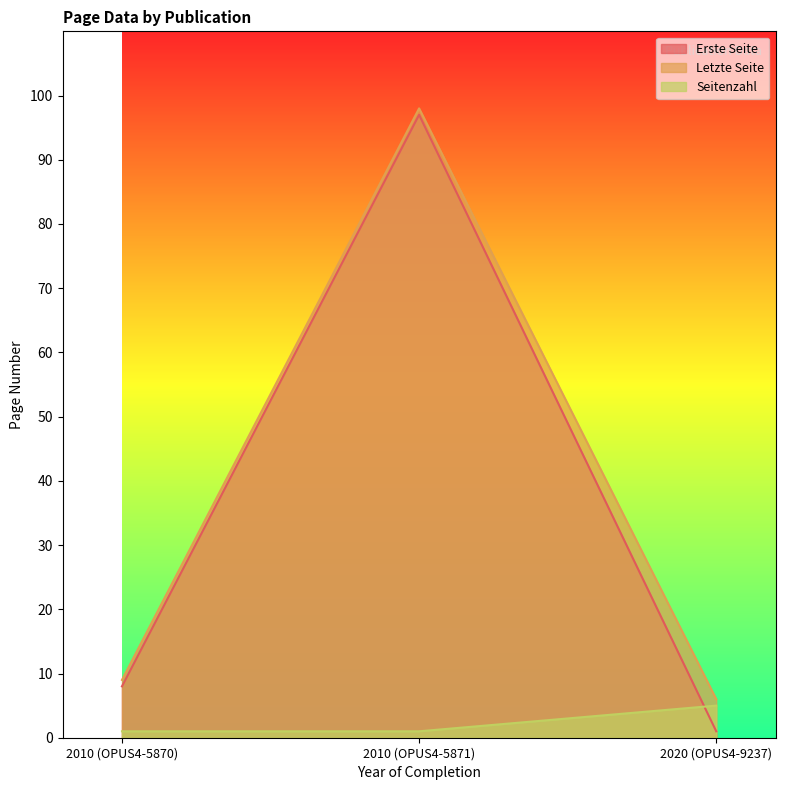

True or false: Letzte Seite has a value of 33 at 2010 (OPUS4-5871).

False